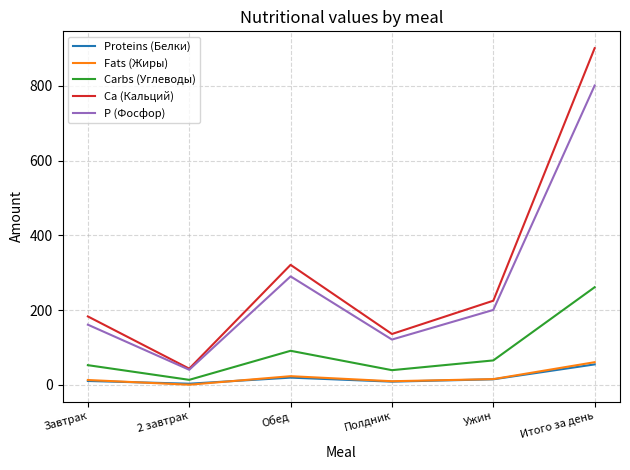

True or false: Fats (Жиры) and P (Фосфор) intersect in this chart.

False